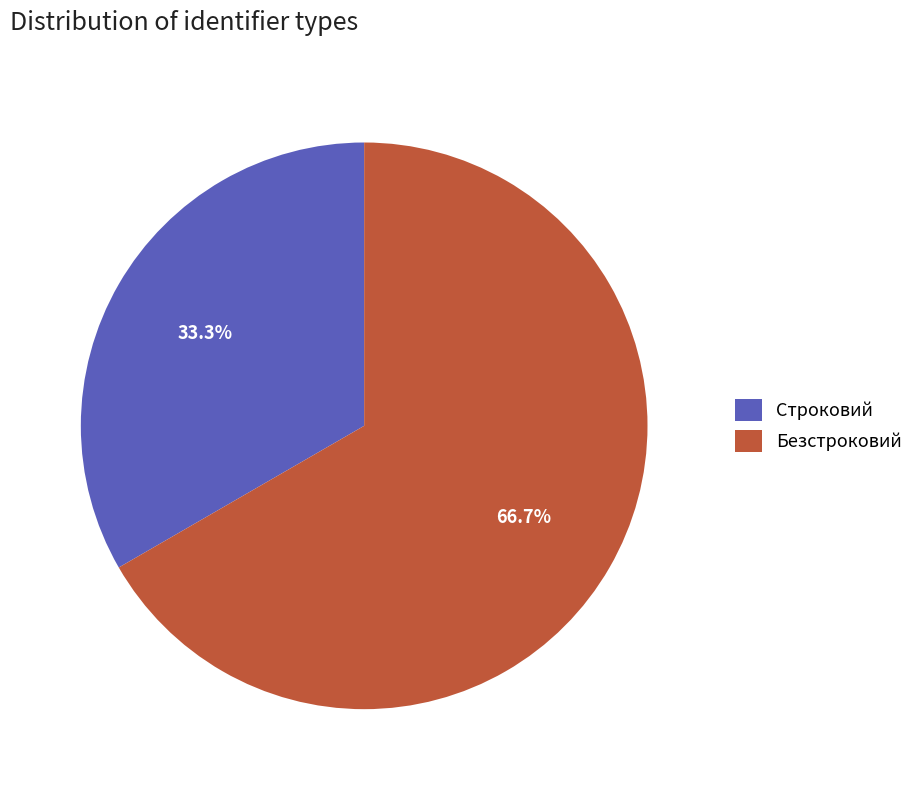

Approximately how many times larger is the value at Безстроковий compared to Строковий?

2.0